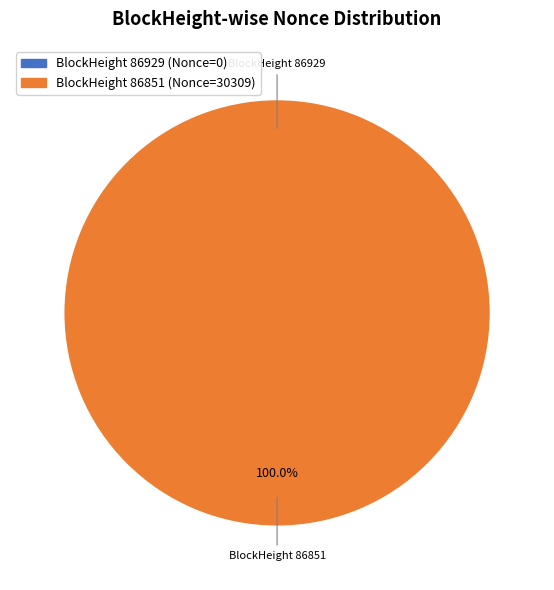

Does any single category account for the majority?

Yes